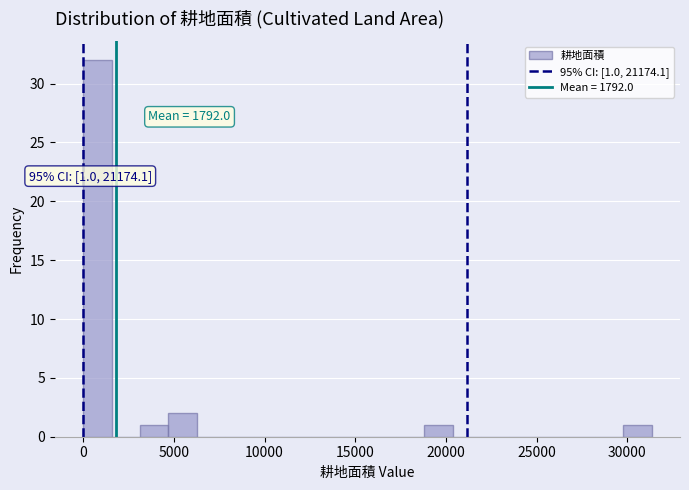

Read against the x-axis, roughly where is the centre of the tallest bar?

1000